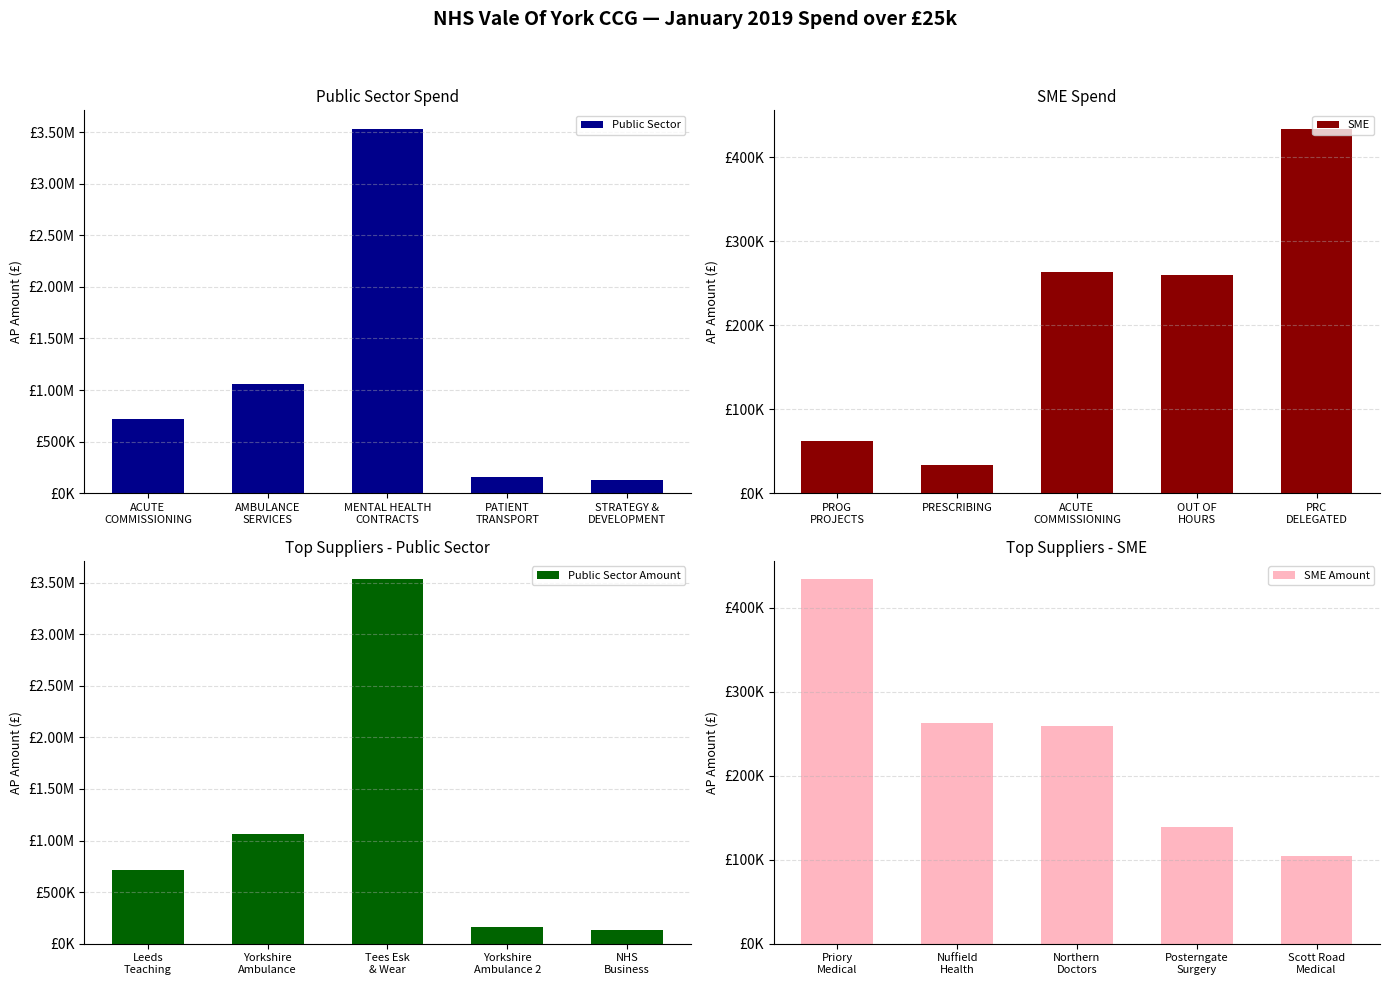

Reading right to left, list all the values displayed in this chart.

Public Sector: 129155.1	157104.3	3535462.6	1058968.0	717003.0
SME: 433983.5	259417.0	263235.0	33601.7	62500.0
Public Sector Amount: 129155.1	157104.3	3535462.6	1058968.0	717003.0
SME Amount: 104035.6	139062.5	259417.0	263235.0	433983.5